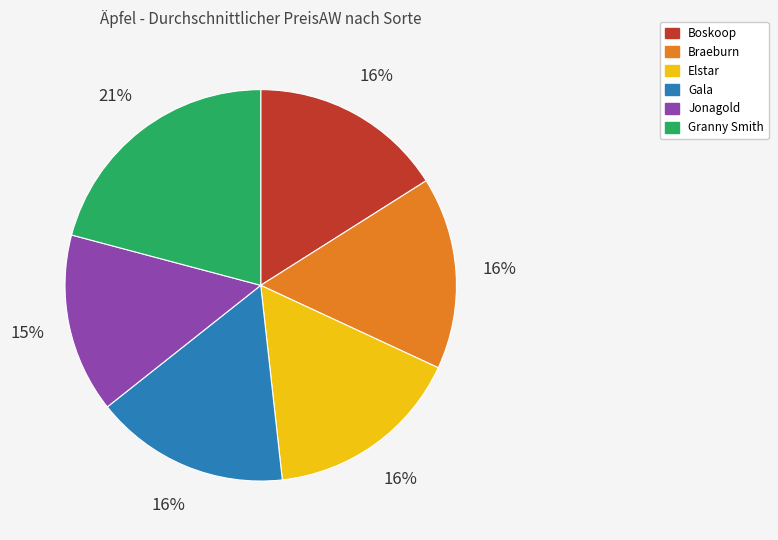

Approximately how many times larger is the value at Jonagold compared to Boskoop?

0.9